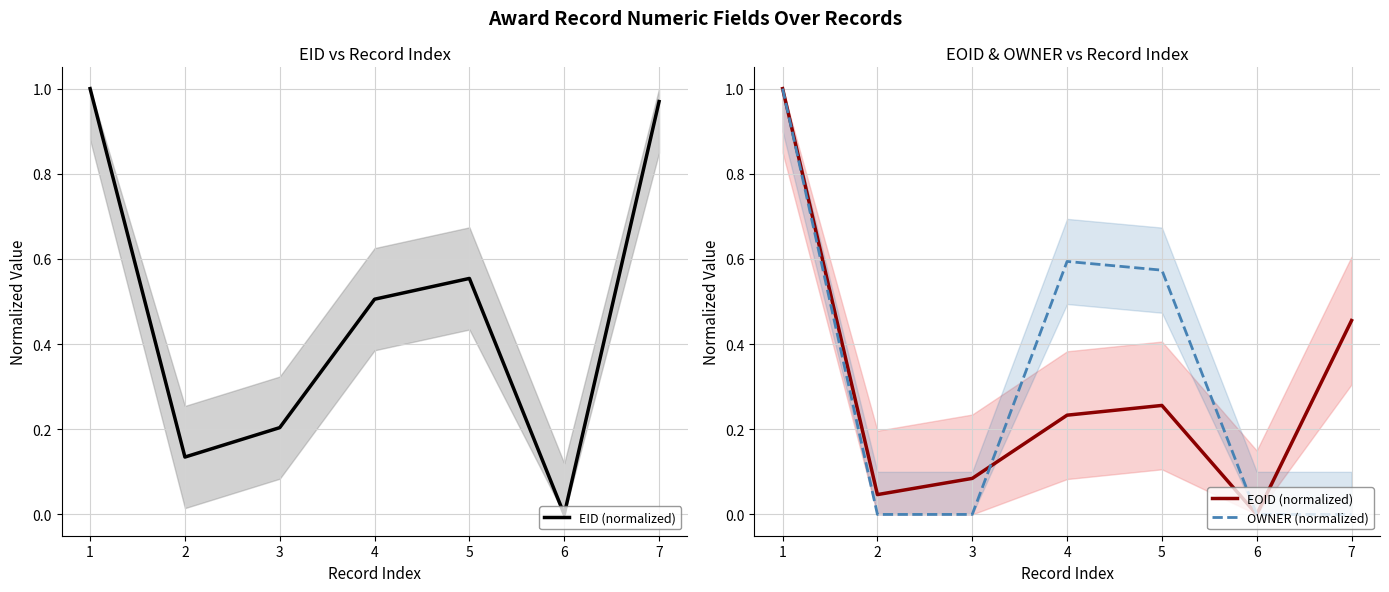

What is the difference between the maximum and minimum values in the OWNER (normalized) series?

1.0